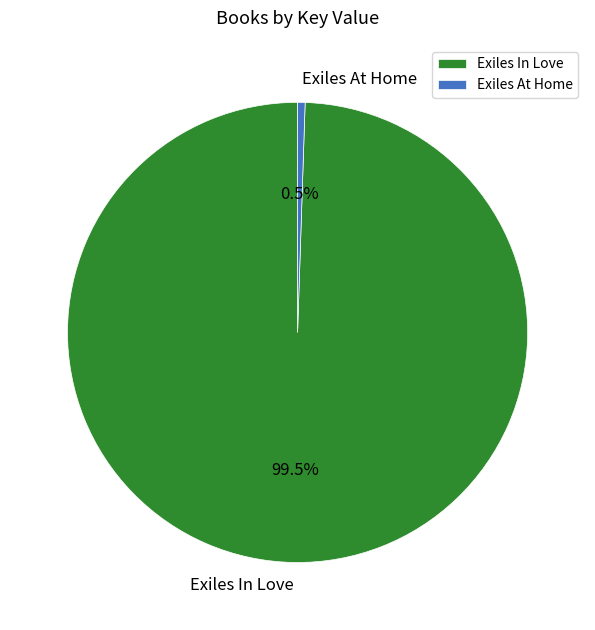

Between Exiles At Home and Exiles In Love, which is larger?

Exiles In Love